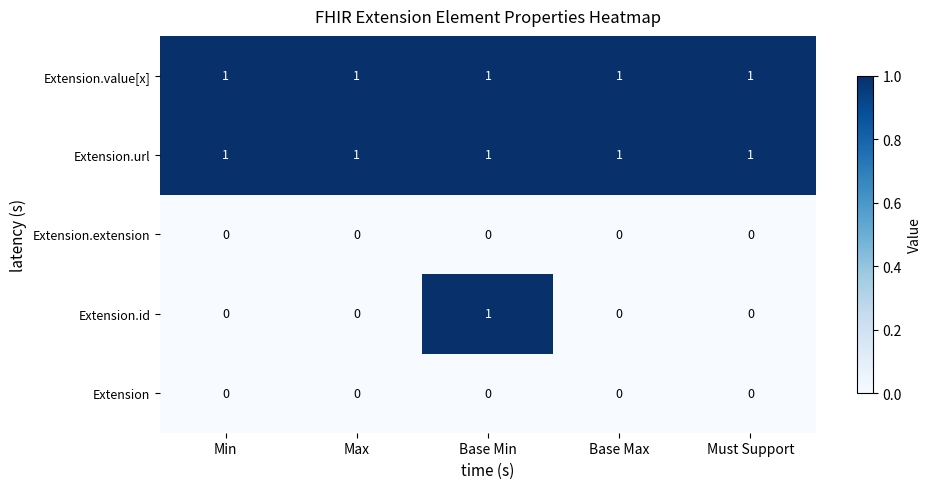

Reading left to right, transcribe all the data shown in this chart.

Extension.value[x]: Min=1	Max=1	Base Min=1	Base Max=1	Must Support=1
Extension.url: Min=1	Max=1	Base Min=1	Base Max=1	Must Support=1
Extension.extension: Min=0	Max=0	Base Min=0	Base Max=0	Must Support=0
Extension.id: Min=0	Max=0	Base Min=1	Base Max=0	Must Support=0
Extension: Min=0	Max=0	Base Min=0	Base Max=0	Must Support=0